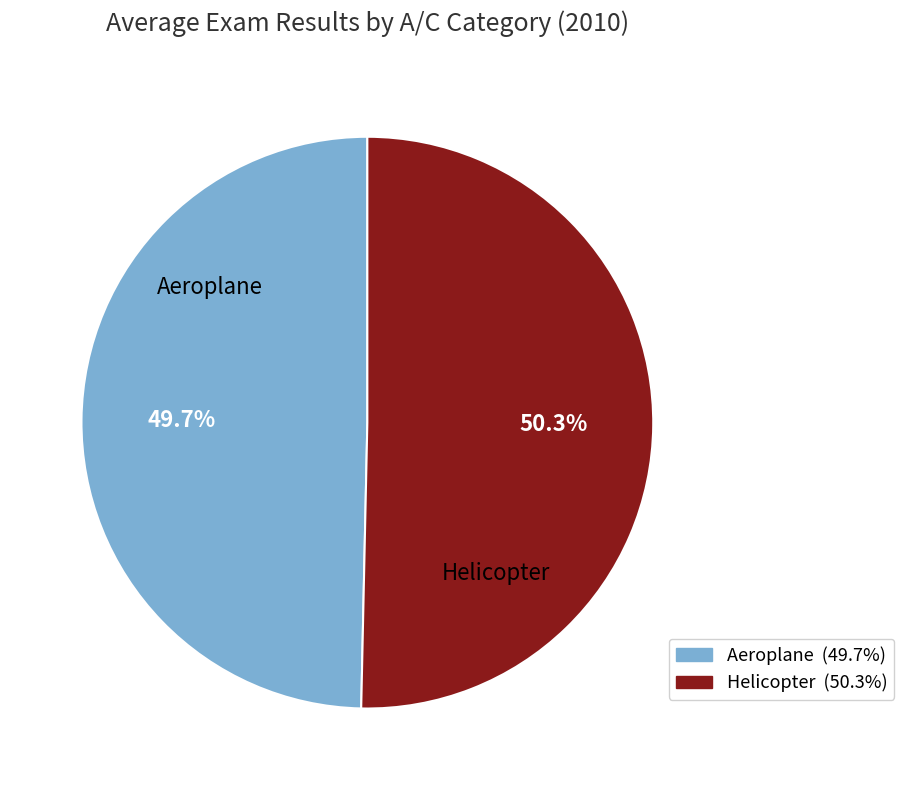

How much of the chart is everything except Aeroplane?

50.3%